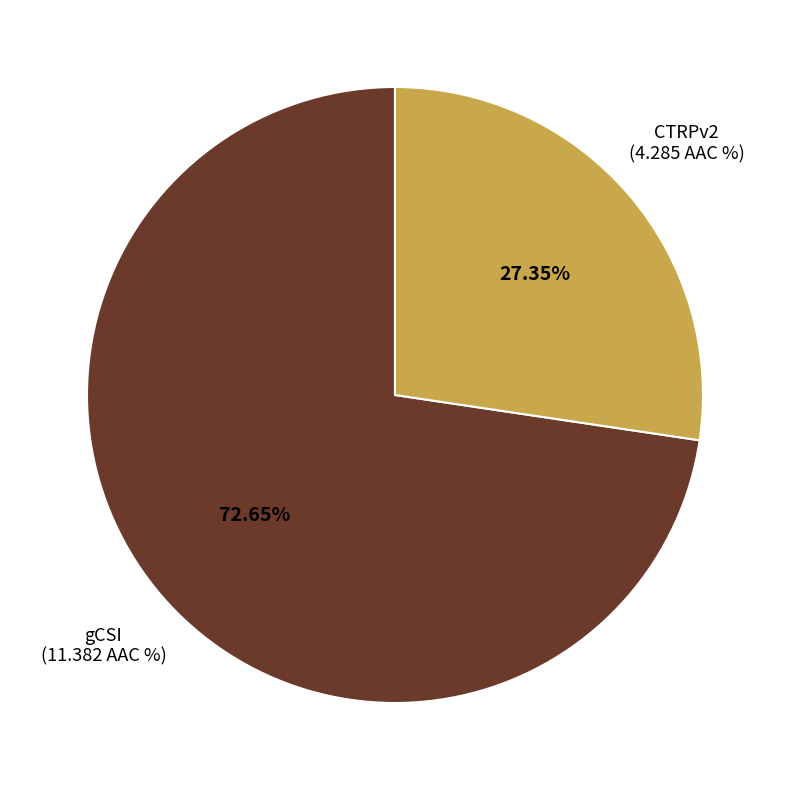

Is there a majority slice in this chart?

Yes